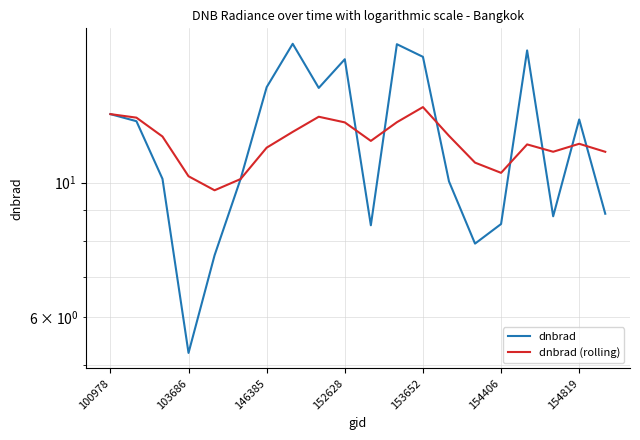

List the series in order of their overall mean, lowest first.

dnbrad (rolling), dnbrad